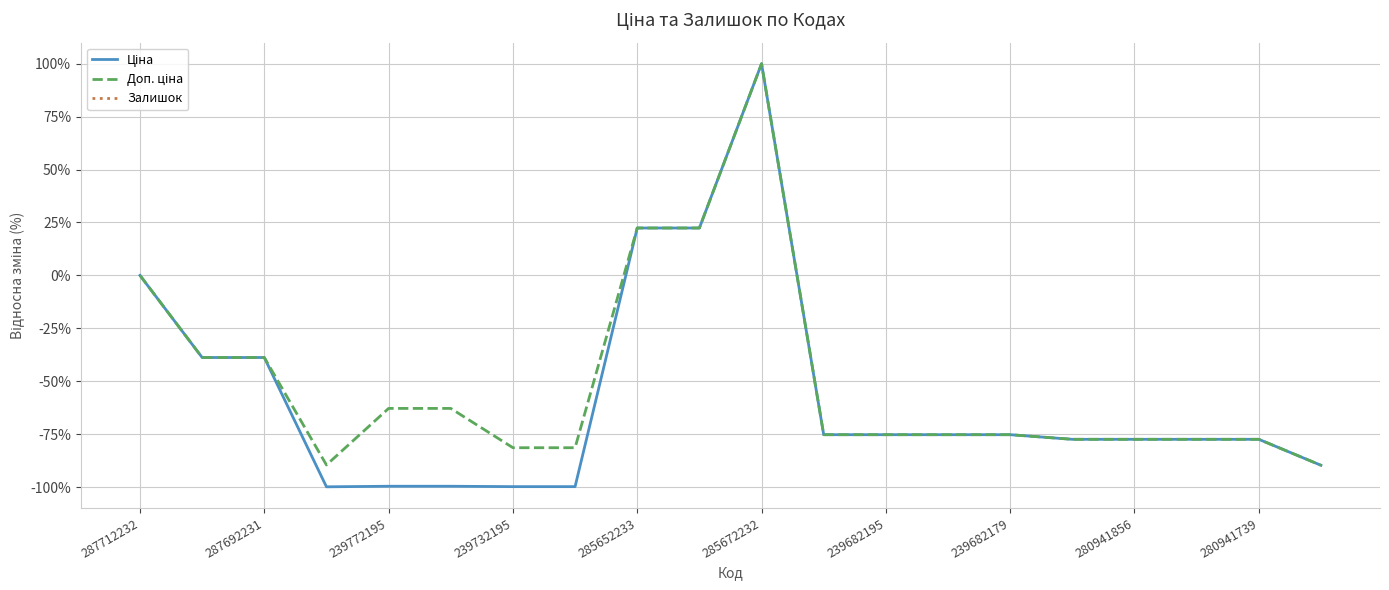

At which category does the chart reach its minimum across all series?

239732195